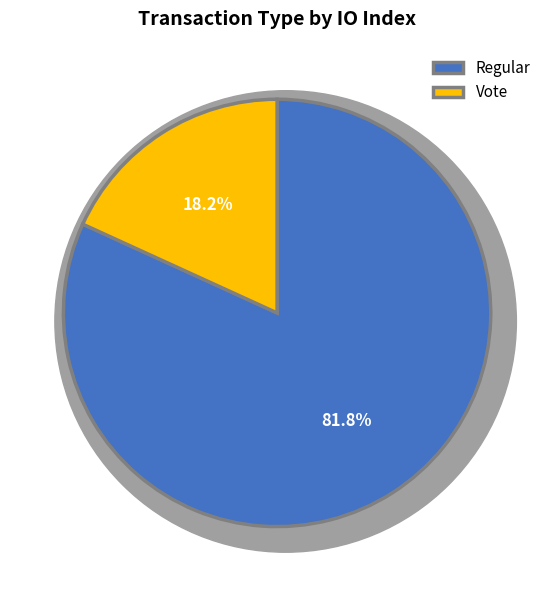

What is the change in value from Regular to Vote?

-7